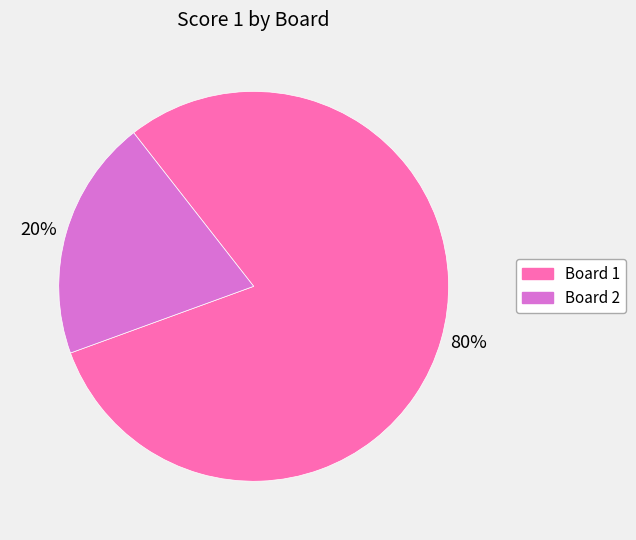

To the nearest percent, what is the average slice percentage?

50%